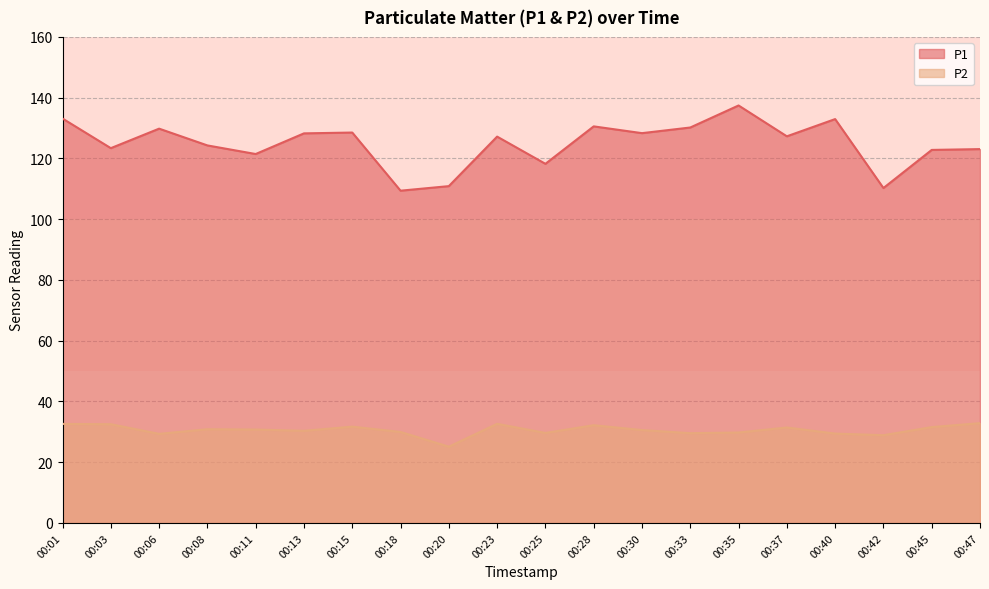

True or false: P1 has a value of 130.6 at 00:28.

True